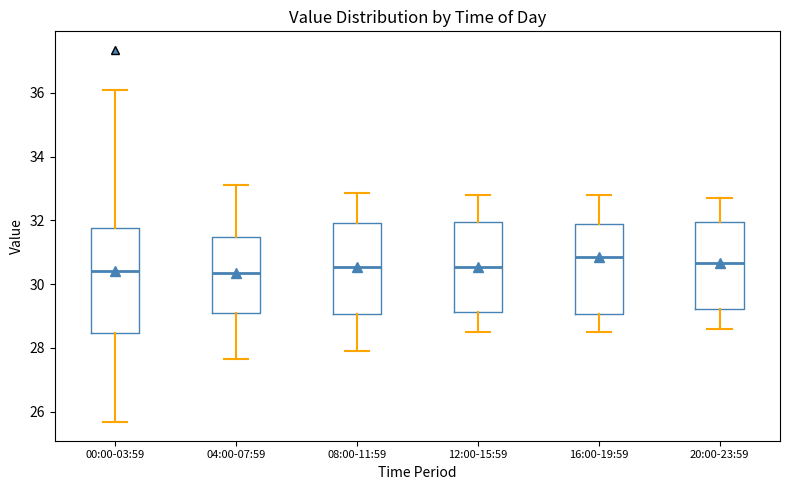

Which box is the tallest, from its lower edge to its upper edge?

00:00-03:59